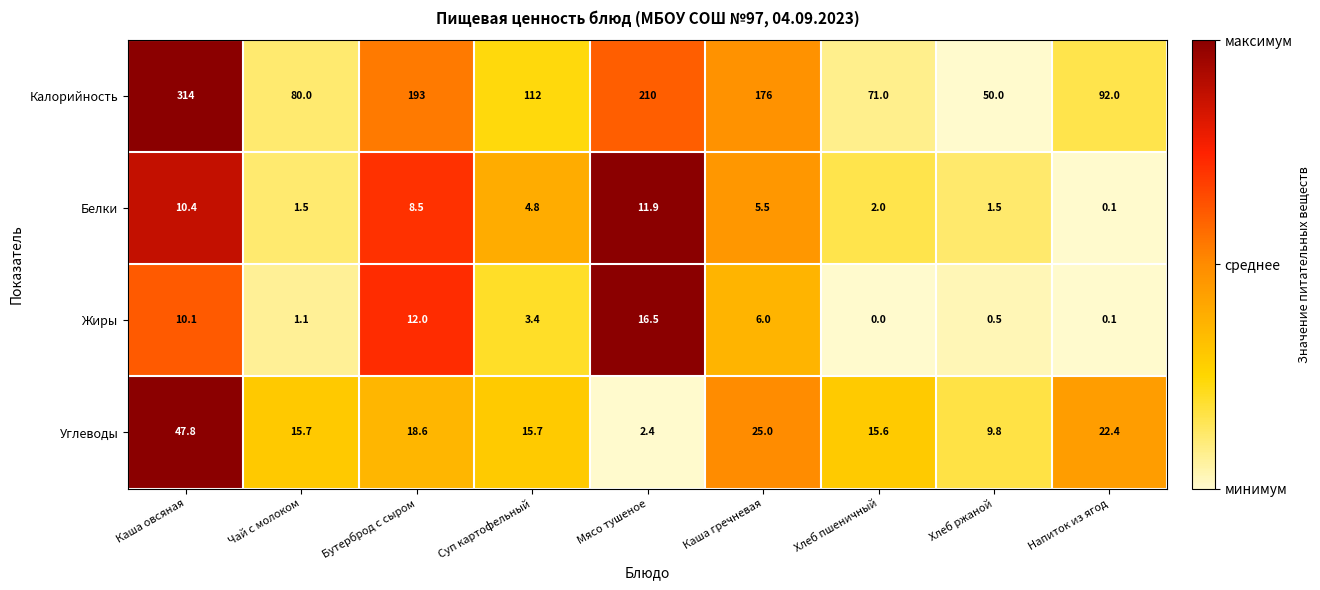

Is the value of Калорийность at Бутерброд с сыром greater than the value of Углеводы at Каша овсяная?

Yes